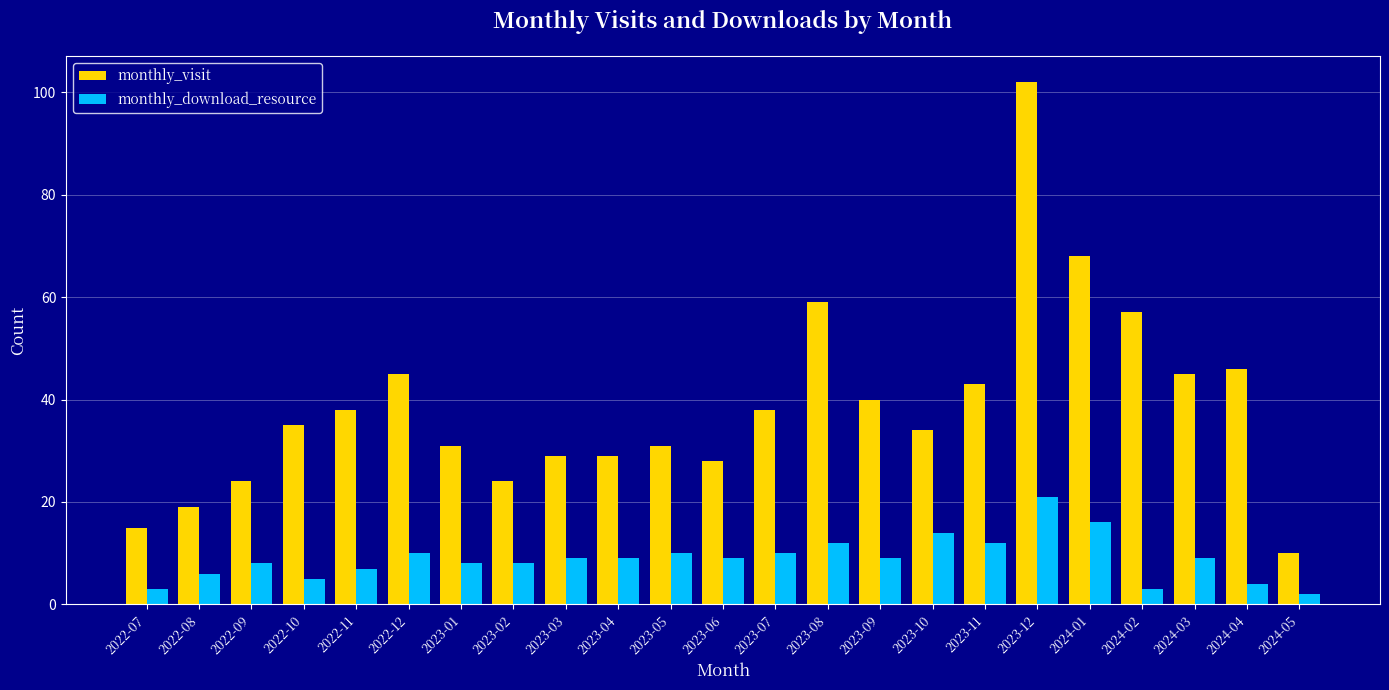

Which label corresponds to the largest value in the chart?

2023-12